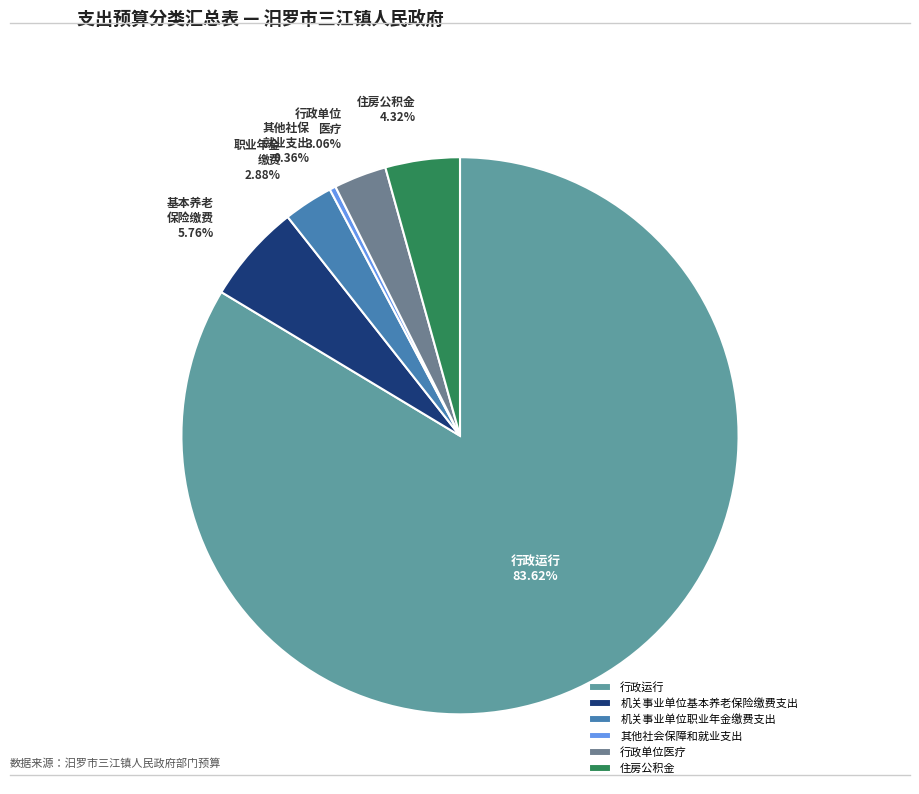

What is the change in value from 行政运行 to 住房公积金?

-10648966.0